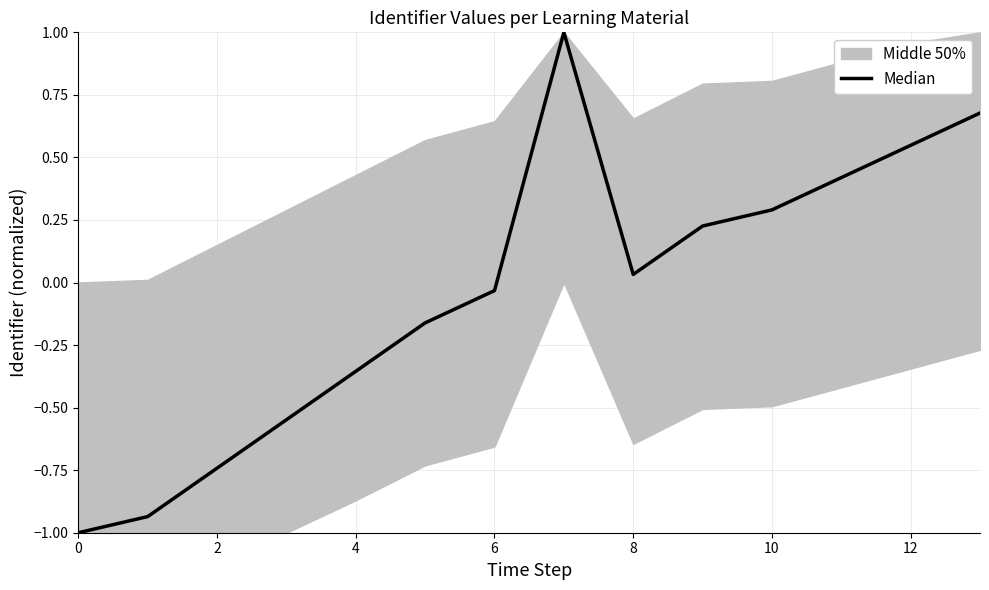

At which label does the data first exceed 0?

7